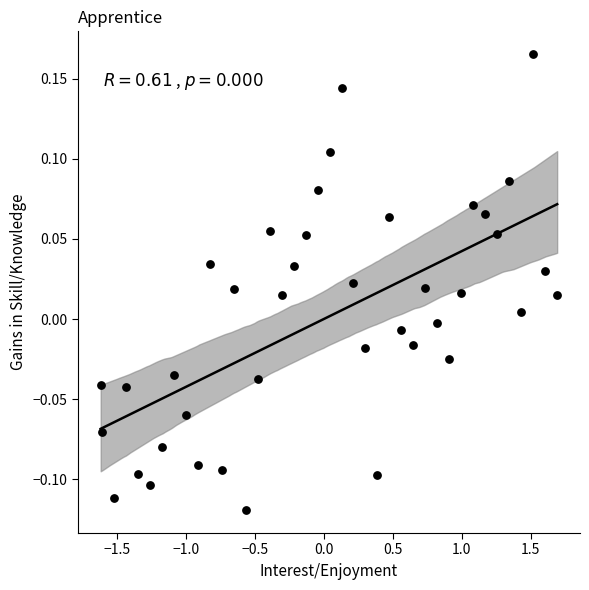

What is the range of X values (max minus min)?

3.3